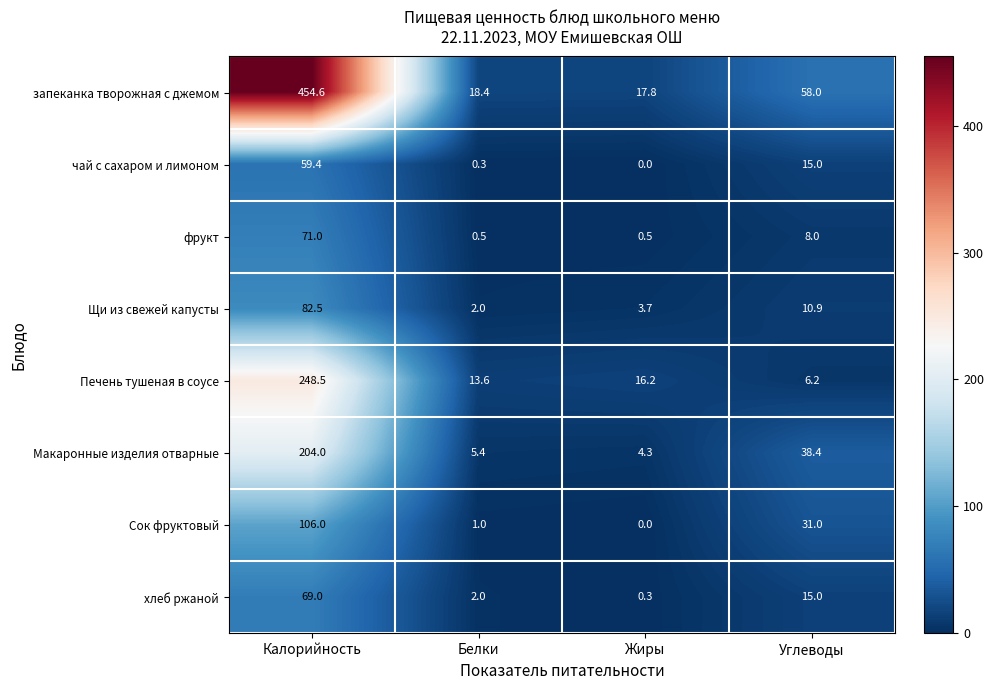

Rank the series at Калорийность from lowest to highest value.

чай с сахаром и лимоном, хлеб ржаной, фрукт, Щи из свежей капусты, Сок фруктовый, Макаронные изделия отварные, Печень тушеная в соусе, запеканка творожная с джемом